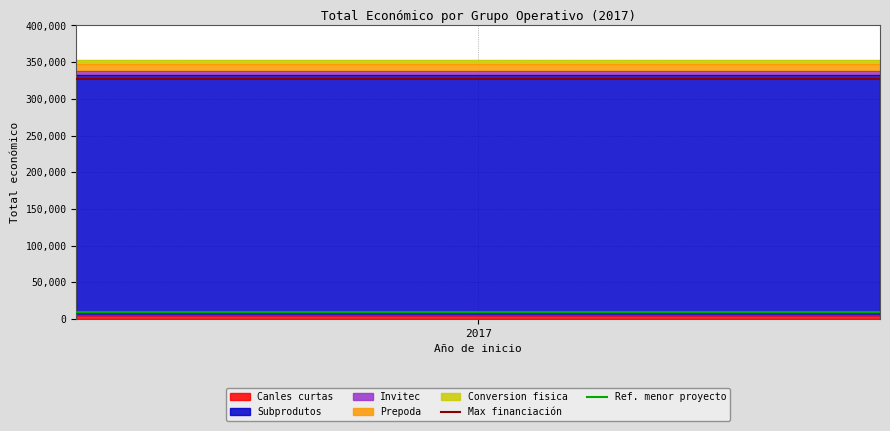

What is the maximum value shown in the chart?

327744